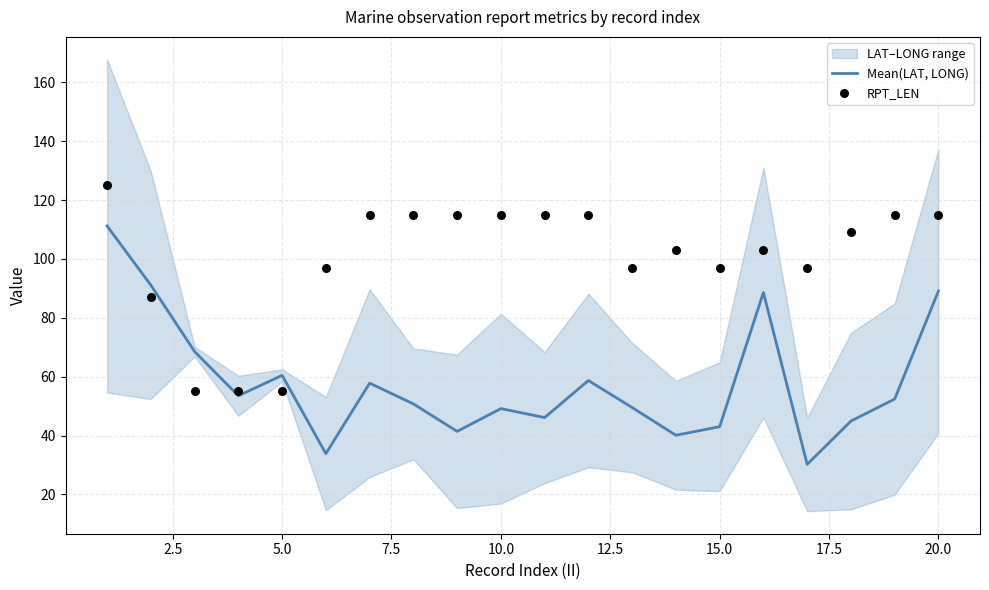

The value of Mean(LAT, LONG) at 10.0 is 49.2. True or false?

True